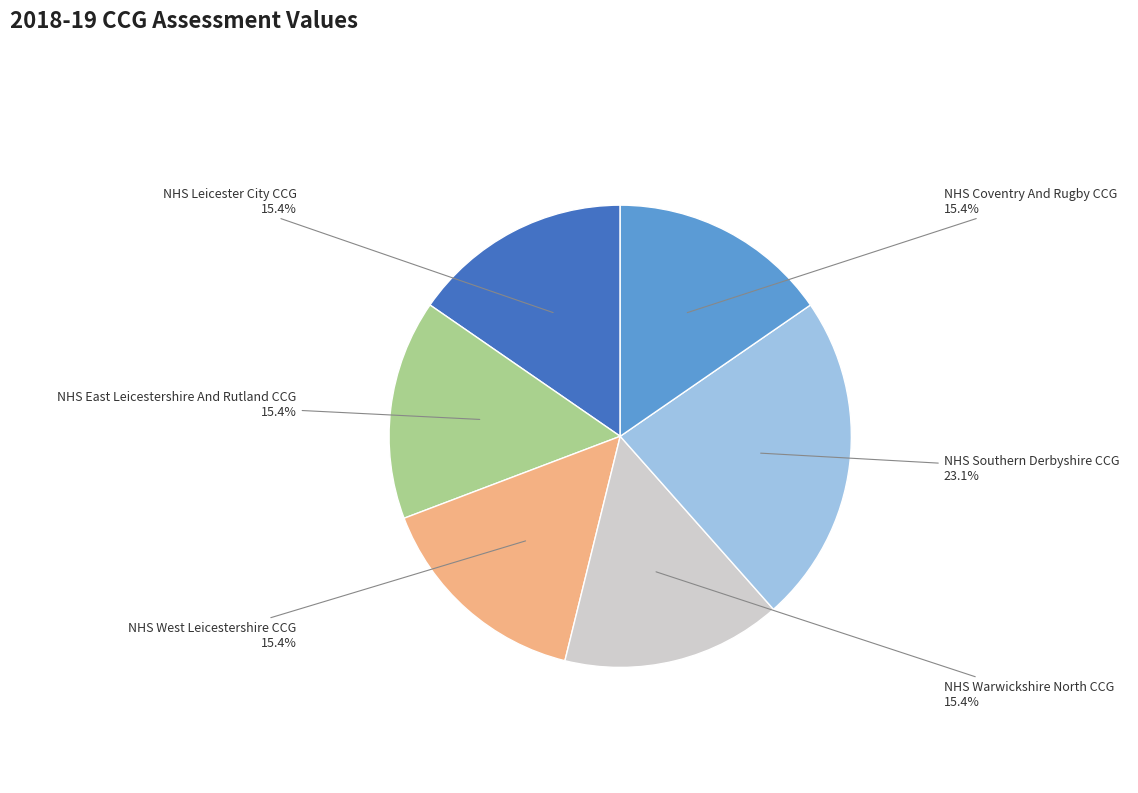

Does any single category account for the majority?

No